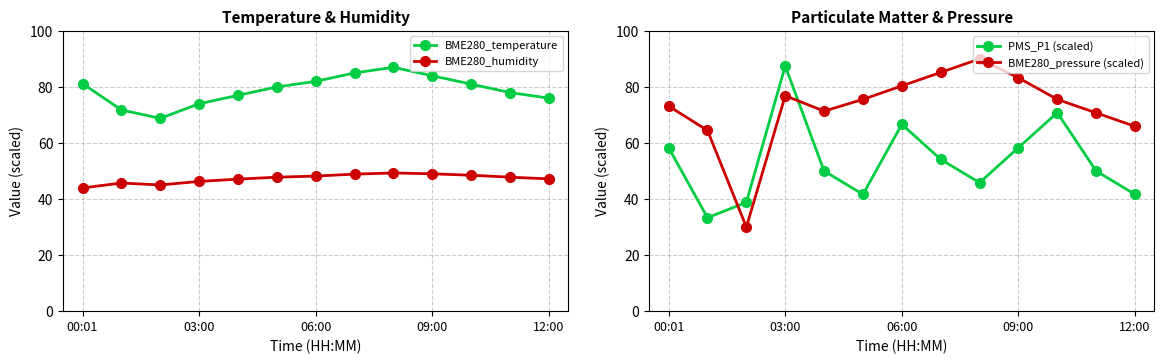

What position from the right is 8?

5